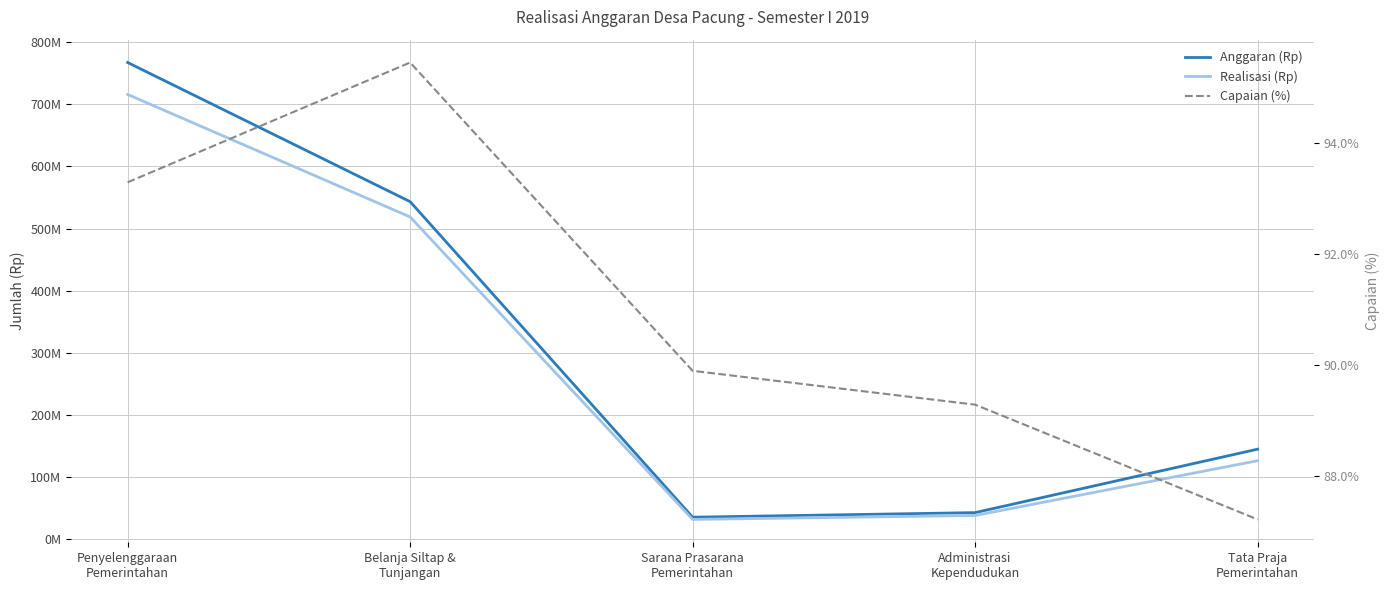

What is the difference between the highest and lowest values at Penyelenggaraan
Pemerintahan?

767256107.9